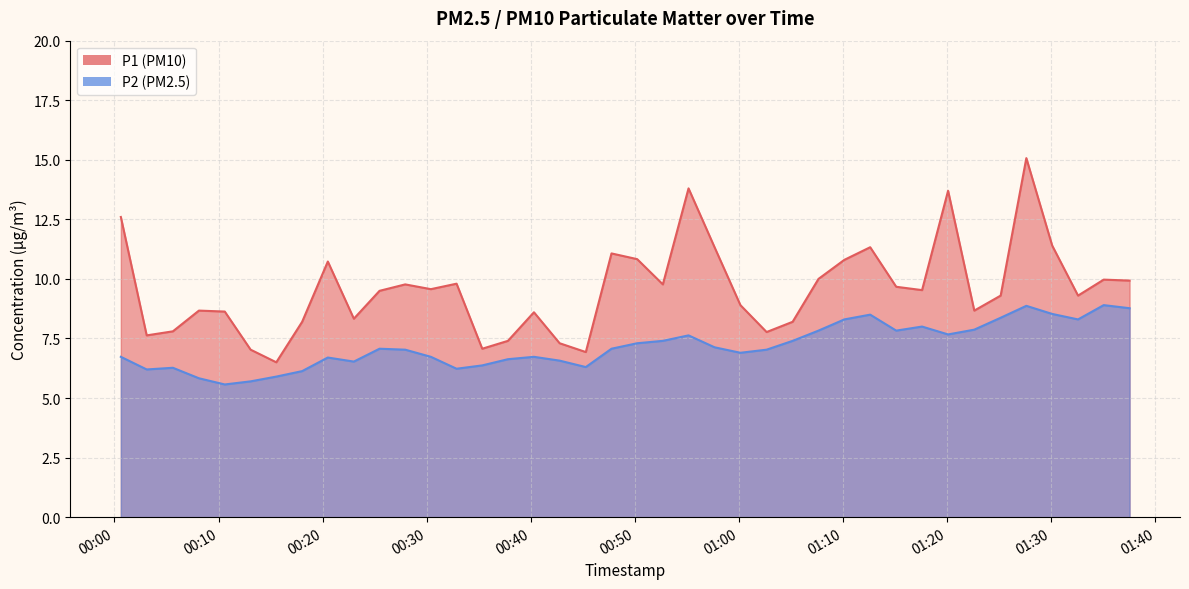

How many interior local peaks does the P1 series have?

11